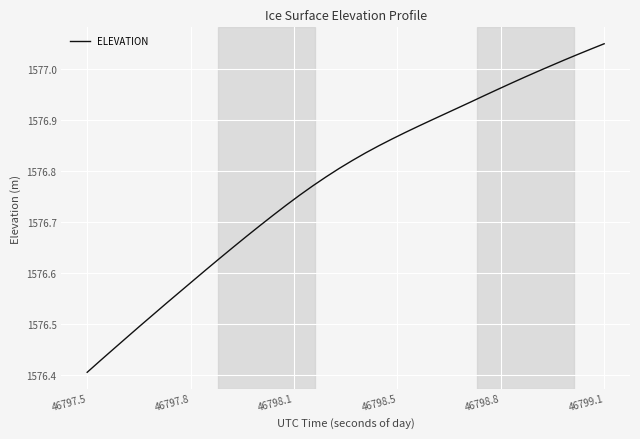

What is the sum of all values?

63071.1